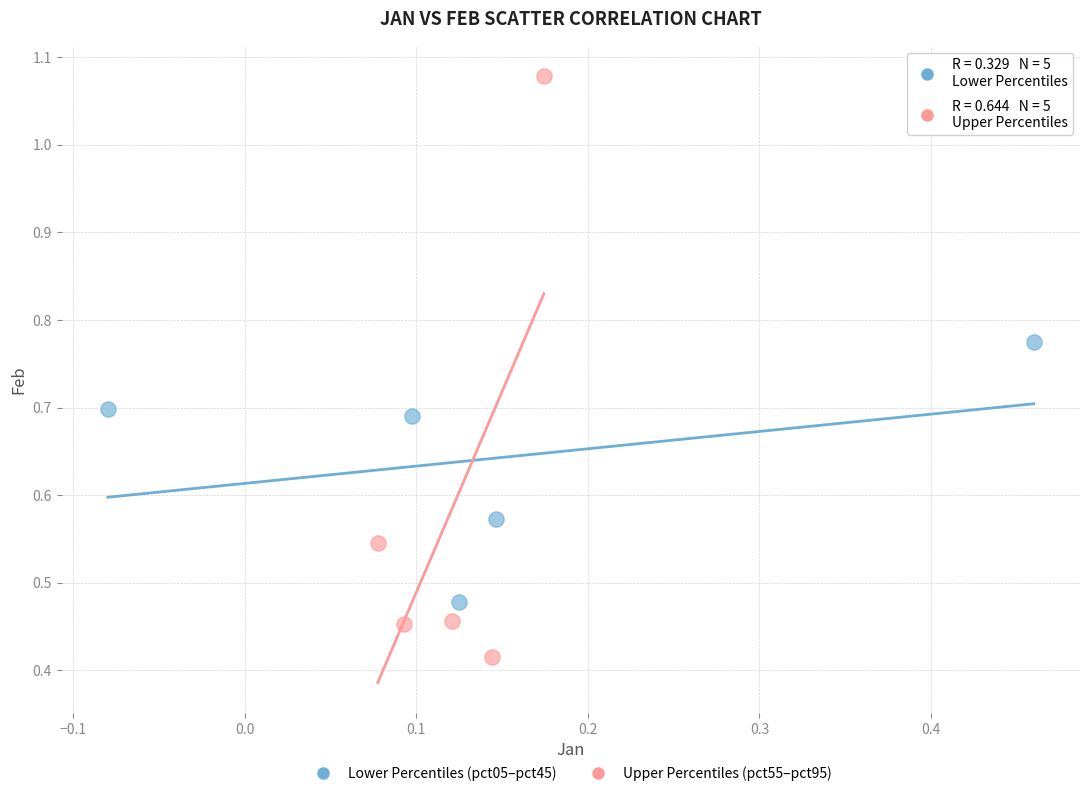

Which series reaches the minimum Y coordinate?

Upper Percentiles (pct55–pct95)